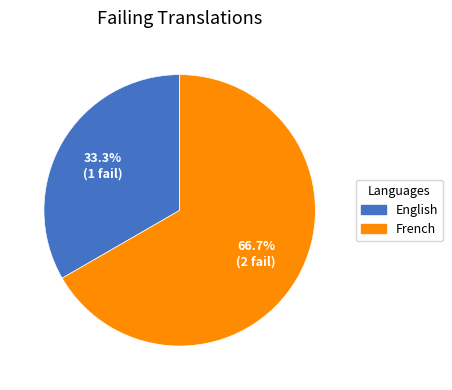

To the nearest percent, what is the difference between the largest and smallest slice percentages?

33%